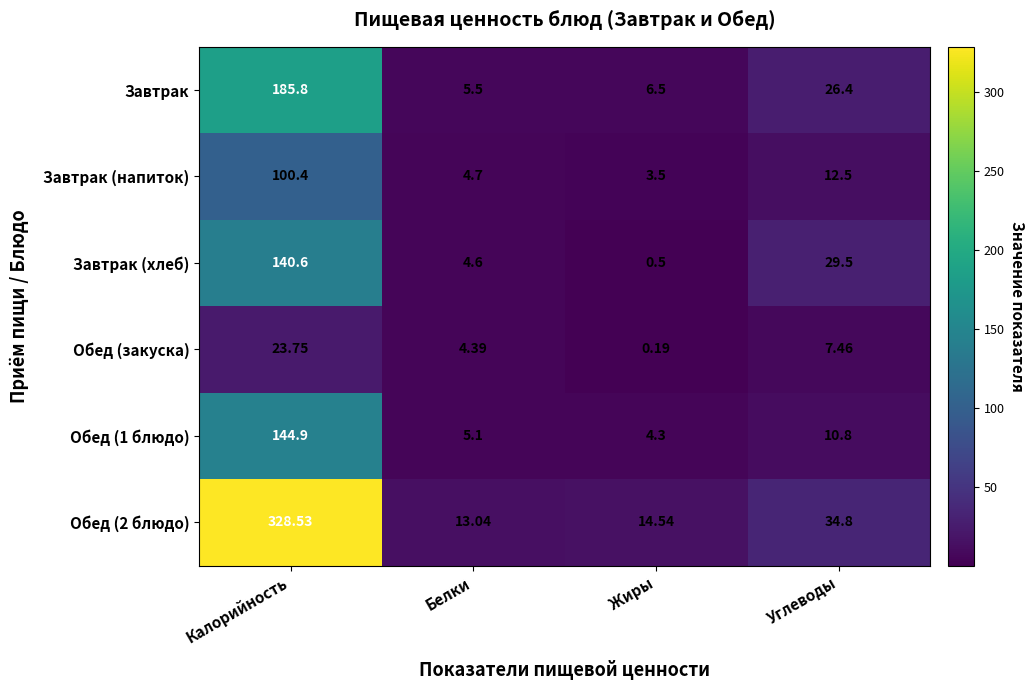

At which category is the sum across all series the highest?

Калорийность